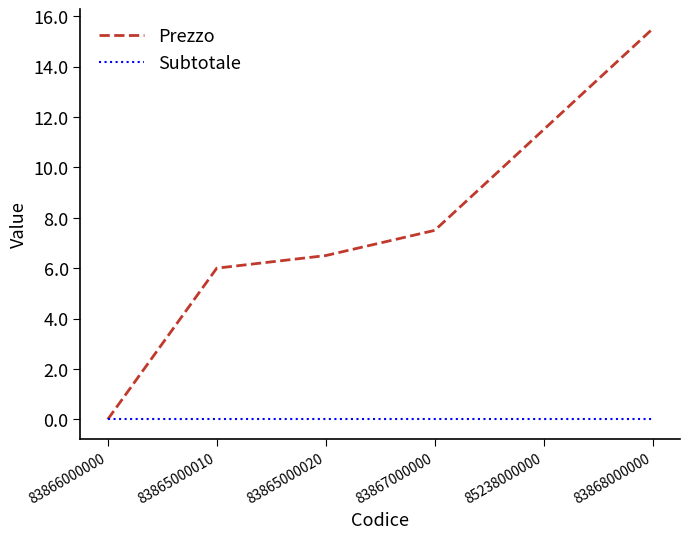

What is the average value of the Prezzo series?

7.8